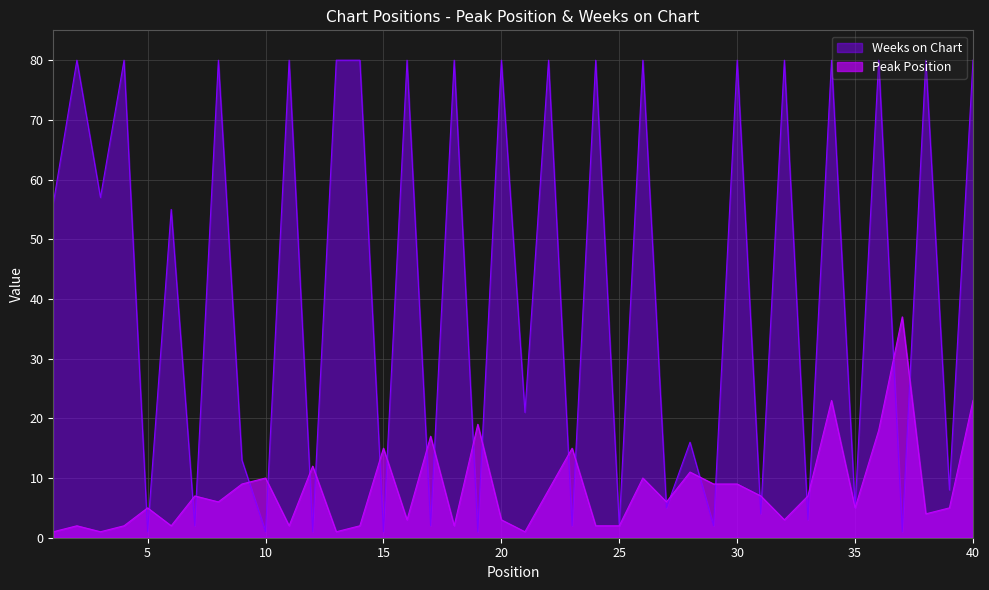

True or false: Peak Position and Weeks on Chart intersect in this chart.

True